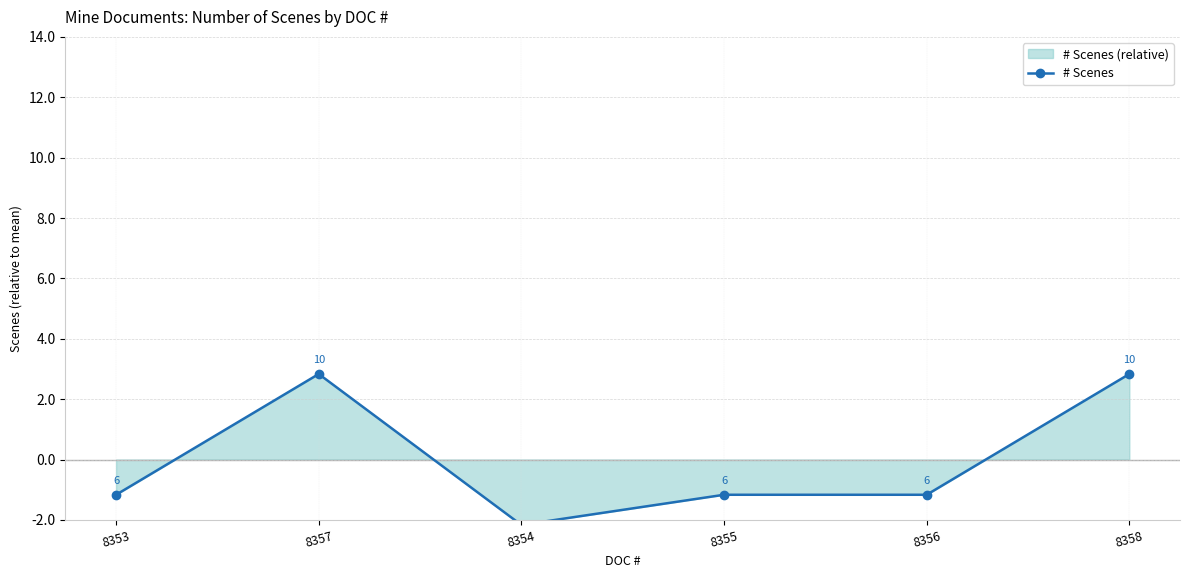

Is it true that the value at 8358 is 2.8?

True